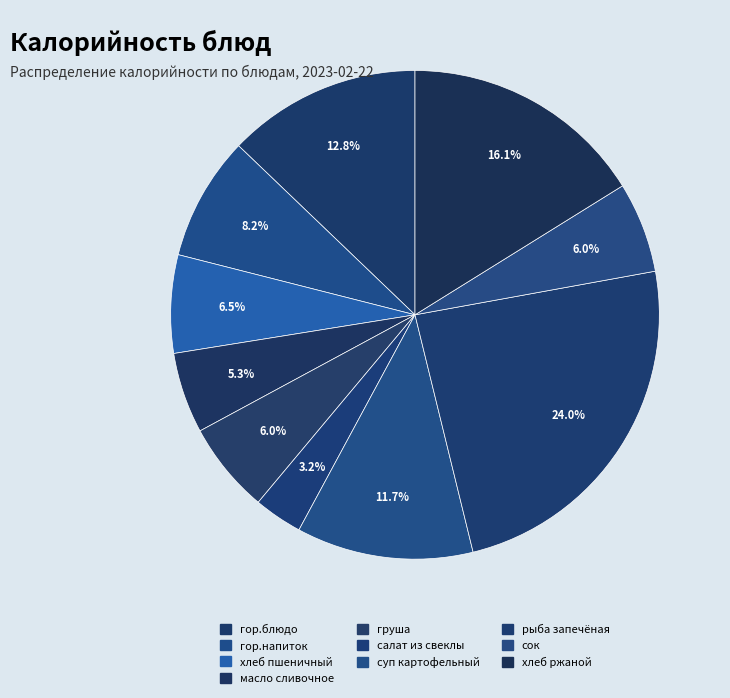

Which slice is the smallest?

салат из свеклы